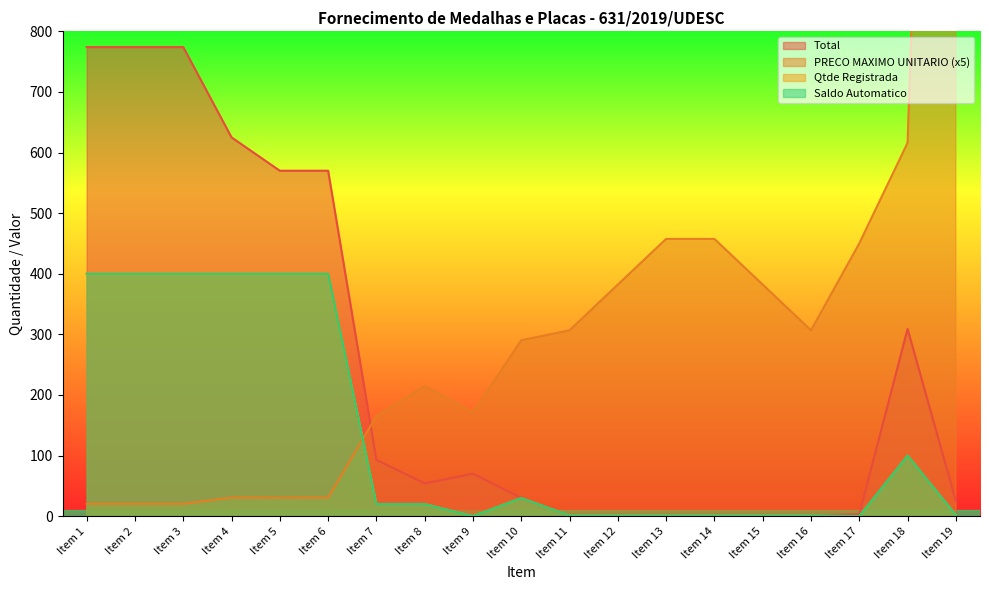

True or false: Total has a value of 0.4 at Item 16.

False